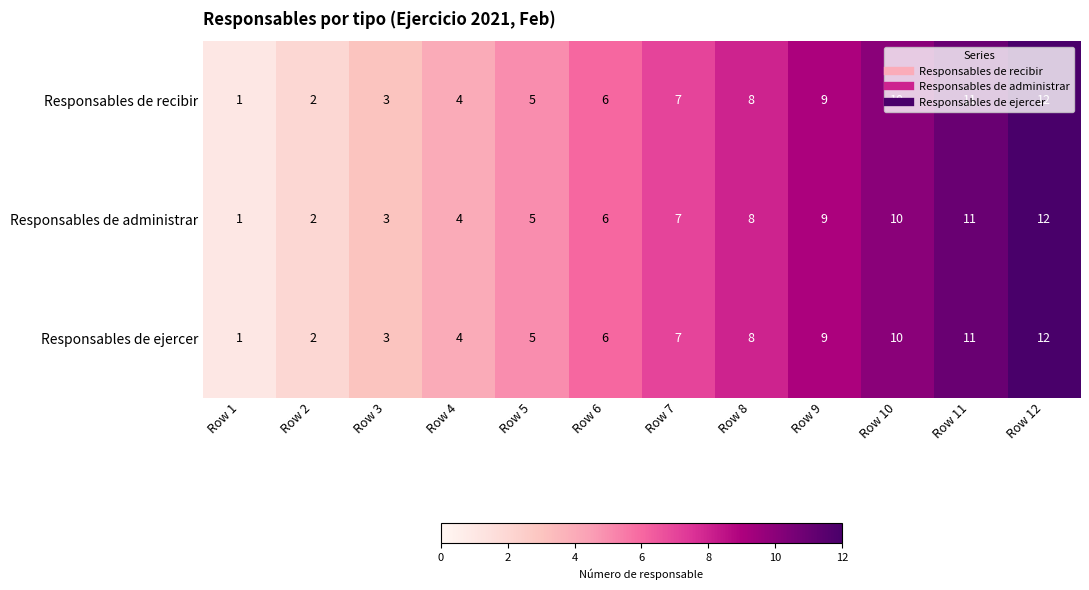

List the labels in order of Responsables de administrar value, smallest first.

Row 1, Row 2, Row 3, Row 4, Row 5, Row 6, Row 7, Row 8, Row 9, Row 10, Row 11, Row 12